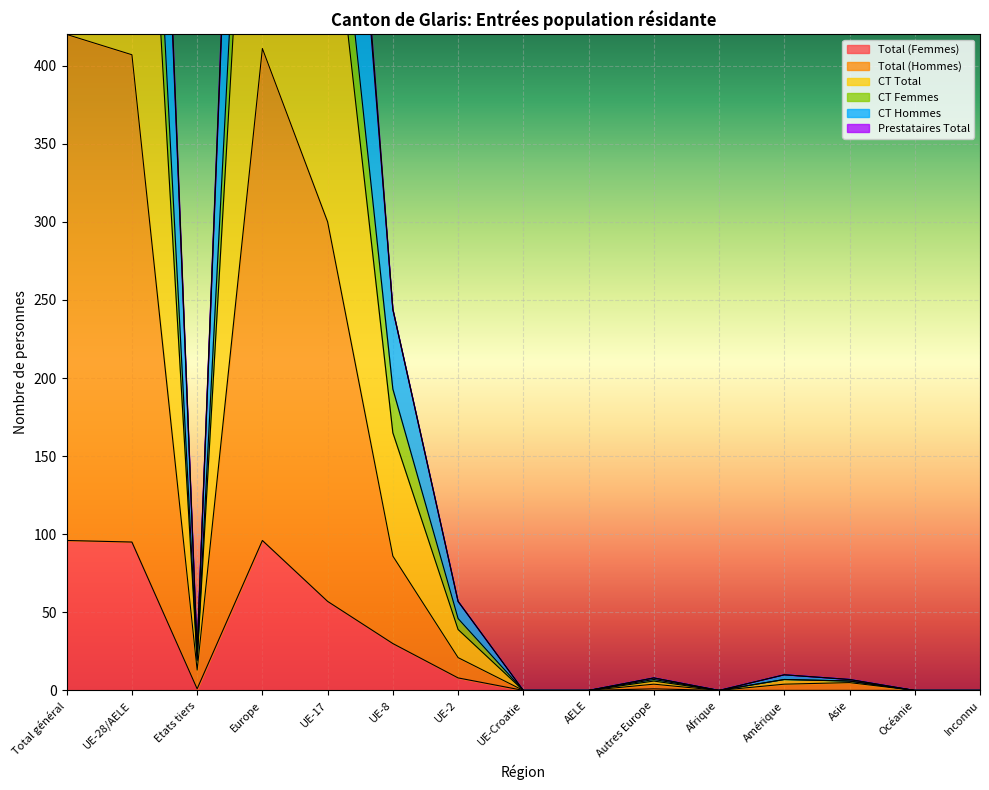

True or false: Total (Hommes) and CT Femmes cross at least once.

False